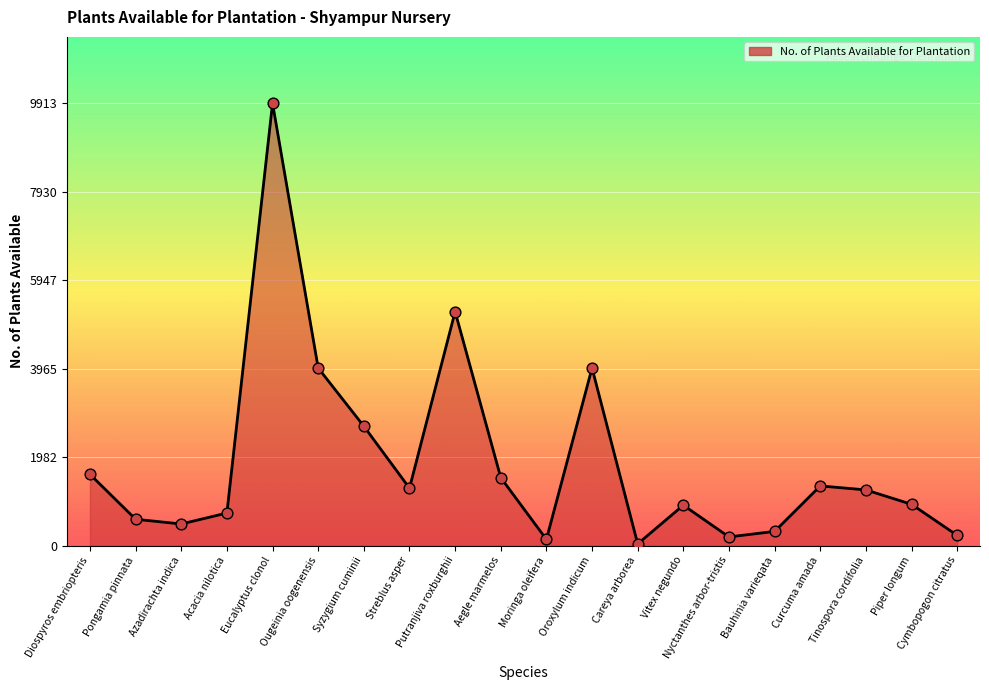

Between Putranjiva roxburghii and Bauhinia varieqata, which is larger?

Putranjiva roxburghii